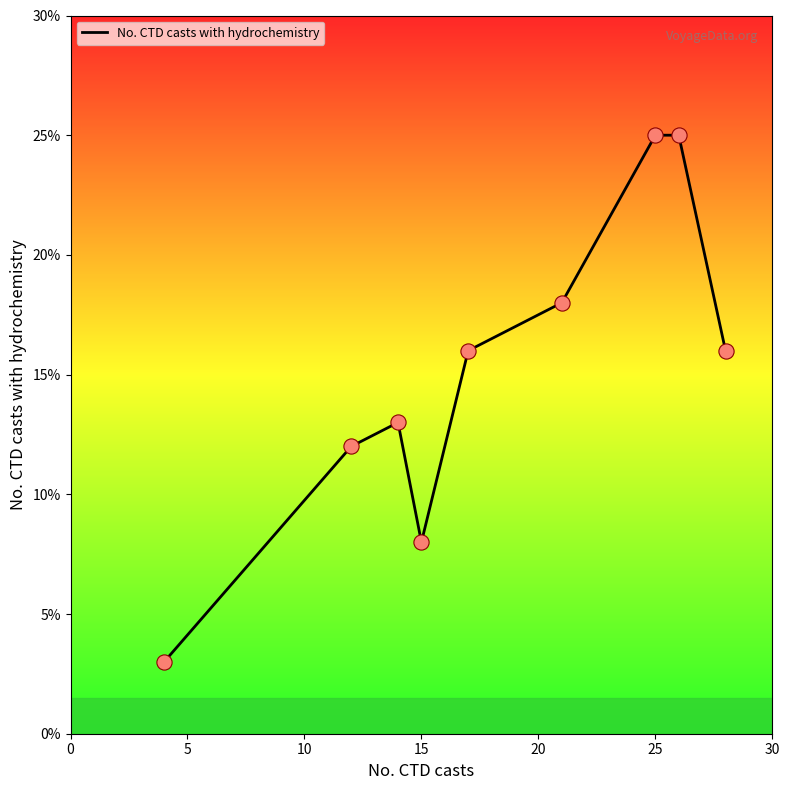

What is the greatest value displayed?

25